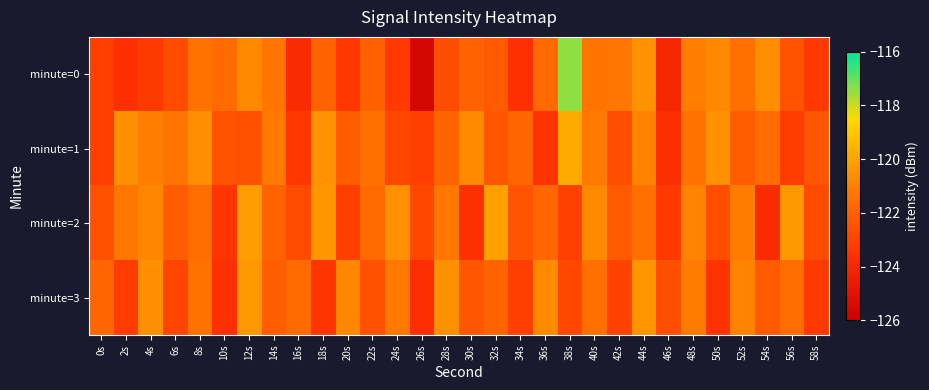

Reading left to right, transcribe all the data shown in this chart.

minute=0: 0s=-123.1	2s=-123.7	4s=-123.2	6s=-122.7	8s=-121.4	10s=-121.6	12s=-120.7	14s=-121.3	16s=-123.8	18s=-121.9	20s=-123.3	22s=-122.0	24s=-123.3	26s=-125.6	28s=-122.6	30s=-122.0	32s=-122.2	34s=-123.6	36s=-121.7	38s=-117.4	40s=-121.4	42s=-121.3	44s=-120.5	46s=-124.1	48s=-121.0	50s=-120.8	52s=-121.5	54s=-120.6	56s=-122.4	58s=-123.3
minute=1: 0s=-123.1	2s=-120.6	4s=-121.1	6s=-121.4	8s=-120.6	10s=-122.4	12s=-122.5	14s=-121.2	16s=-123.4	18s=-120.5	20s=-122.1	22s=-121.5	24s=-122.8	26s=-123.1	28s=-121.9	30s=-120.7	32s=-122.3	34s=-121.8	36s=-123.5	38s=-119.8	40s=-121.2	42s=-122.6	44s=-120.9	46s=-123.7	48s=-121.4	50s=-120.5	52s=-122.1	54s=-121.6	56s=-123.2	58s=-122.4
minute=2: 0s=-122.5	2s=-121.3	4s=-120.8	6s=-122.1	8s=-121.6	10s=-123.4	12s=-120.2	14s=-121.9	16s=-122.7	18s=-120.4	20s=-123.1	22s=-121.7	24s=-120.5	26s=-122.8	28s=-121.3	30s=-123.6	32s=-120.1	34s=-122.4	36s=-121.8	38s=-123.0	40s=-120.7	42s=-122.2	44s=-121.5	46s=-123.3	48s=-120.9	50s=-122.6	52s=-121.1	54s=-123.8	56s=-120.3	58s=-122.7
minute=3: 0s=-121.8	2s=-123.2	4s=-120.6	6s=-122.9	8s=-121.4	10s=-123.6	12s=-120.3	14s=-122.1	16s=-121.7	18s=-123.4	20s=-120.8	22s=-122.5	24s=-121.2	26s=-123.7	28s=-120.5	30s=-122.3	32s=-121.9	34s=-123.1	36s=-120.7	38s=-122.8	40s=-121.5	42s=-123.0	44s=-120.4	46s=-122.6	48s=-121.1	50s=-123.5	52s=-120.9	54s=-122.2	56s=-121.6	58s=-123.3